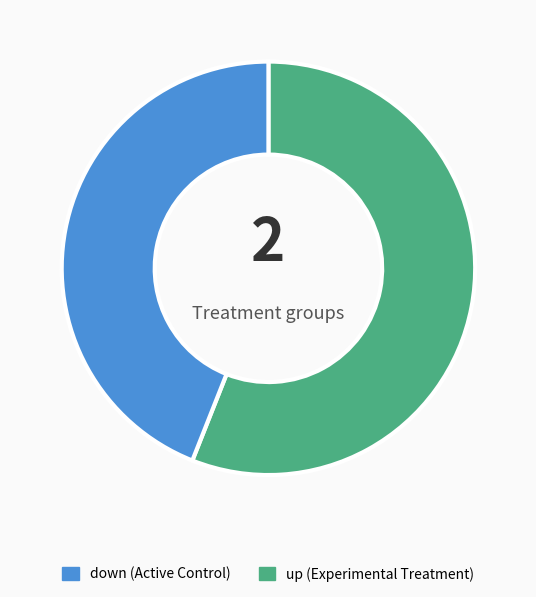

Is there a majority slice in this chart?

Yes